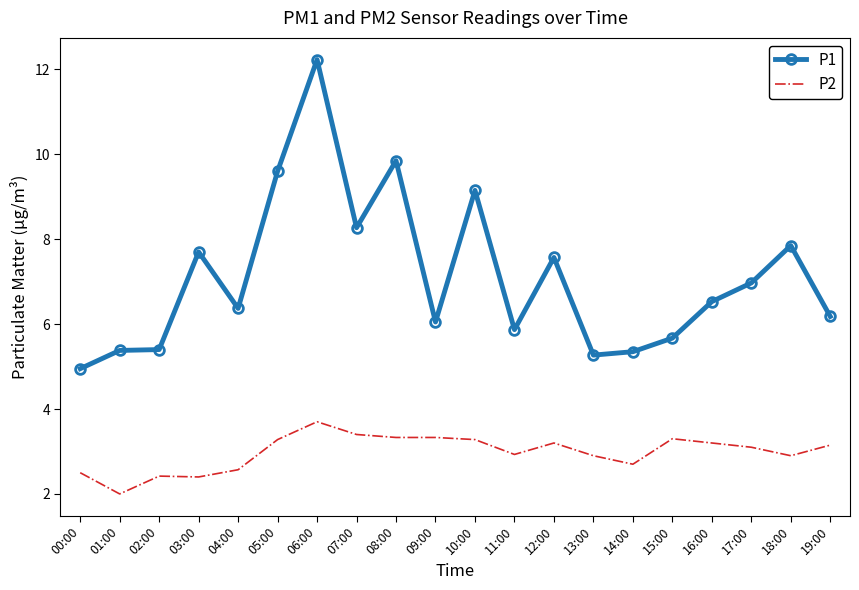

Which category has the lowest value in the P2 series?

01:00